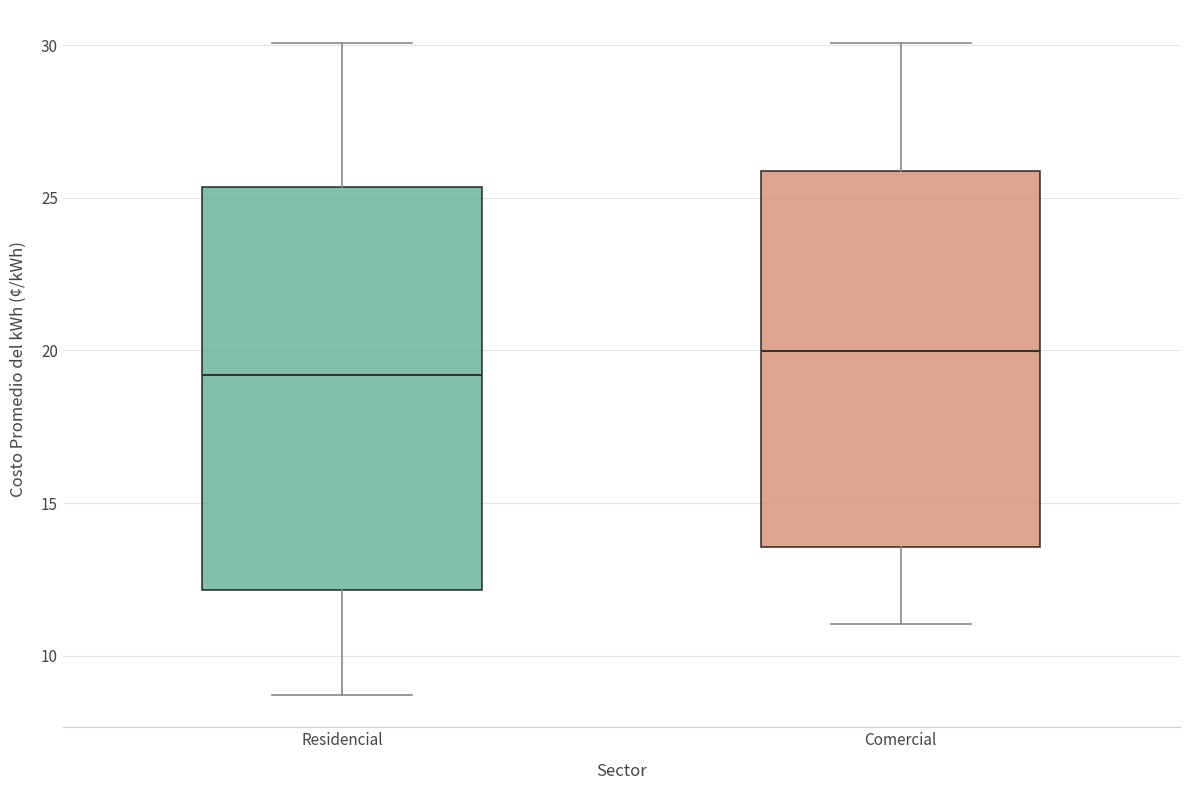

Reading left to right, read every box against the y-axis: the position of its median line, the range the box covers, and the ends of its whiskers. The values are not printed on the chart, so give them approximately, as read against the axis.

Residencial: median 19.0, box 12.0 to 25.5, whiskers 8.5 to 30.0
Comercial: median 20.0, box 13.5 to 26.0, whiskers 11.0 to 30.0